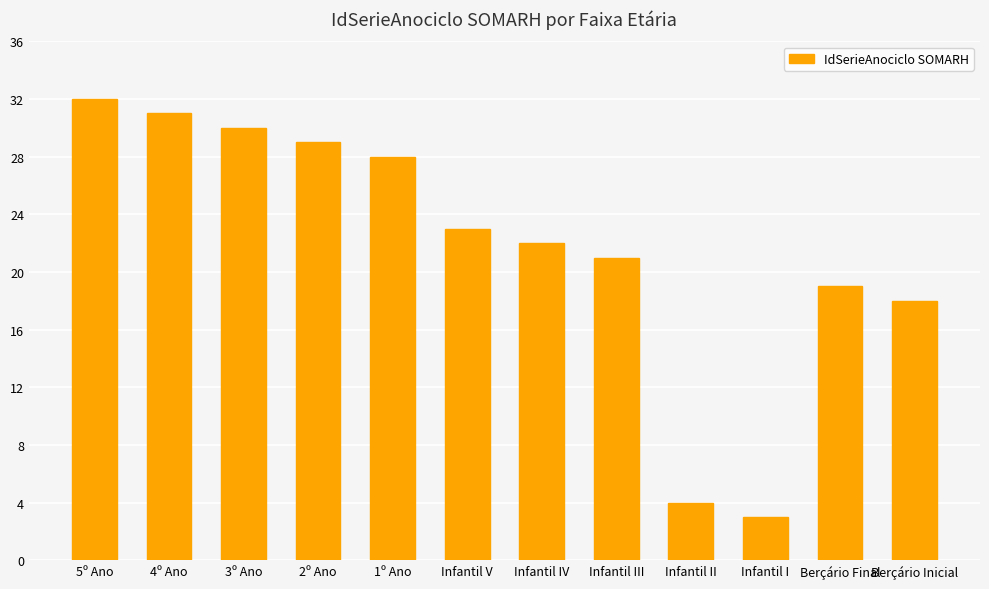

Where is the data nearest to the value 17?

Berçário Inicial